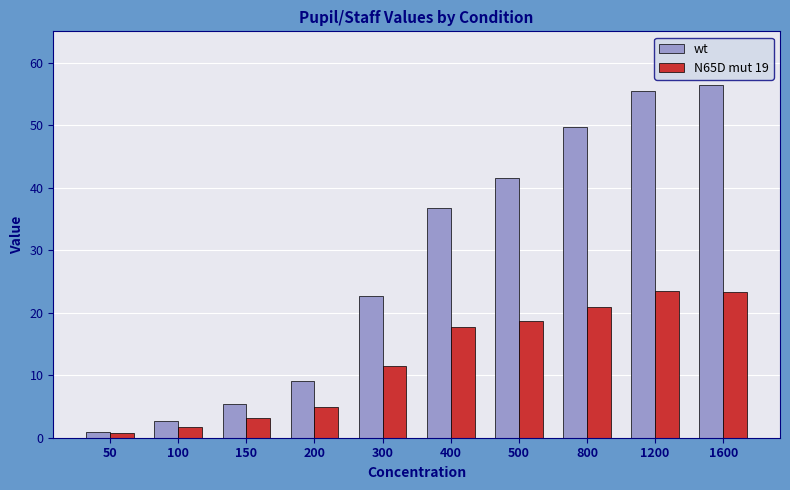

At which label does N65D mut 19 first exceed 17?

400